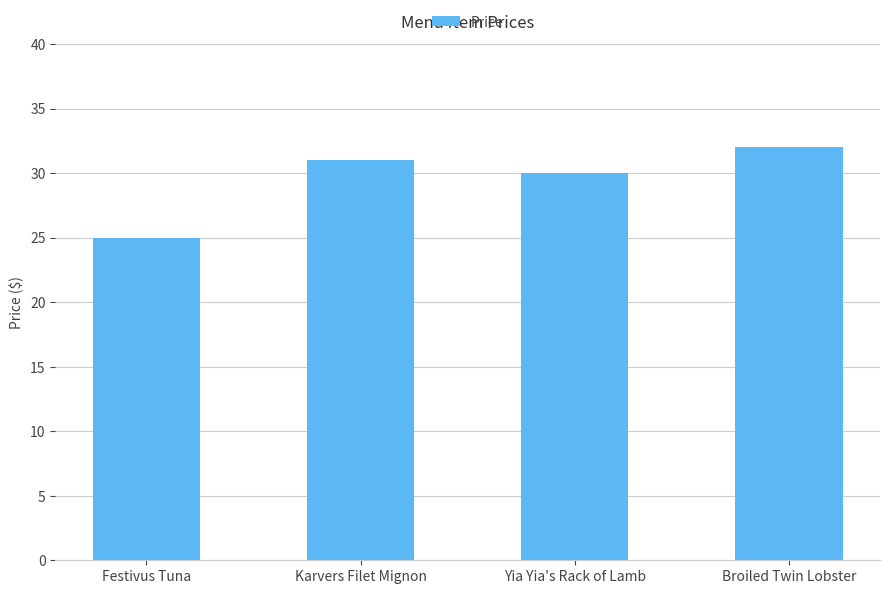

Between Karvers Filet Mignon and Festivus Tuna, which is larger?

Karvers Filet Mignon